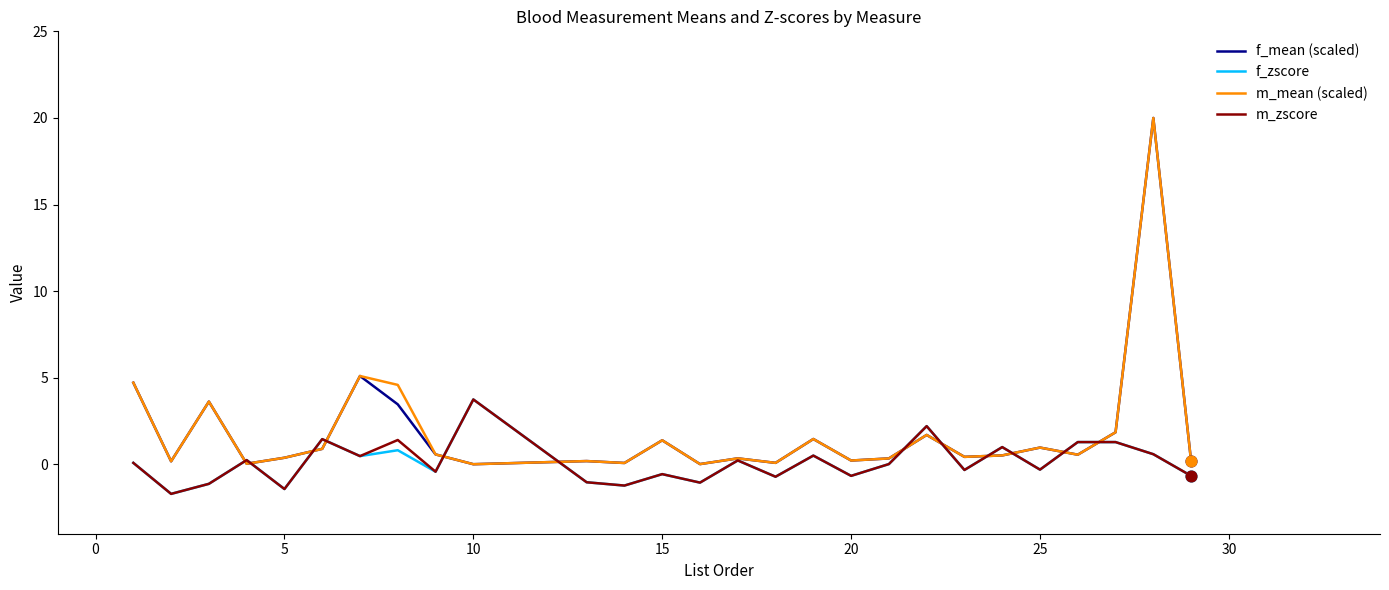

What are all the series names shown in the legend?

f_mean (scaled), f_zscore, m_mean (scaled), m_zscore